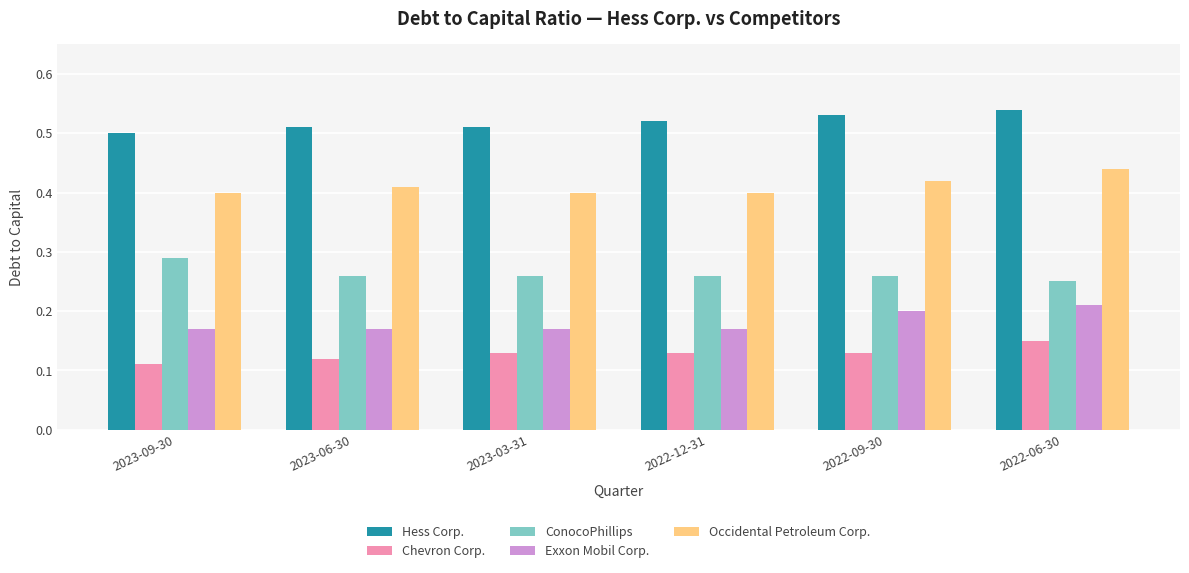

What position from the right is 2023-03-31?

4